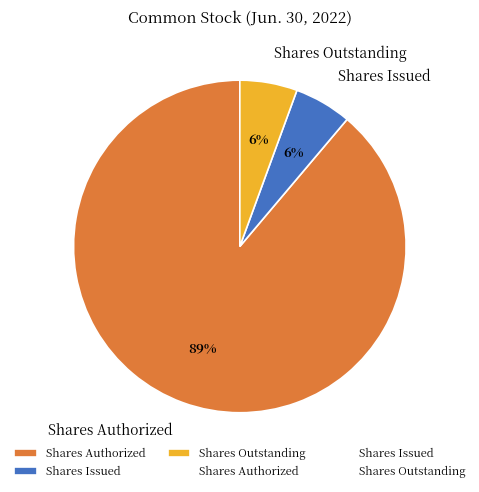

What percentage is the Shares Outstanding slice, to the nearest percent?

6%